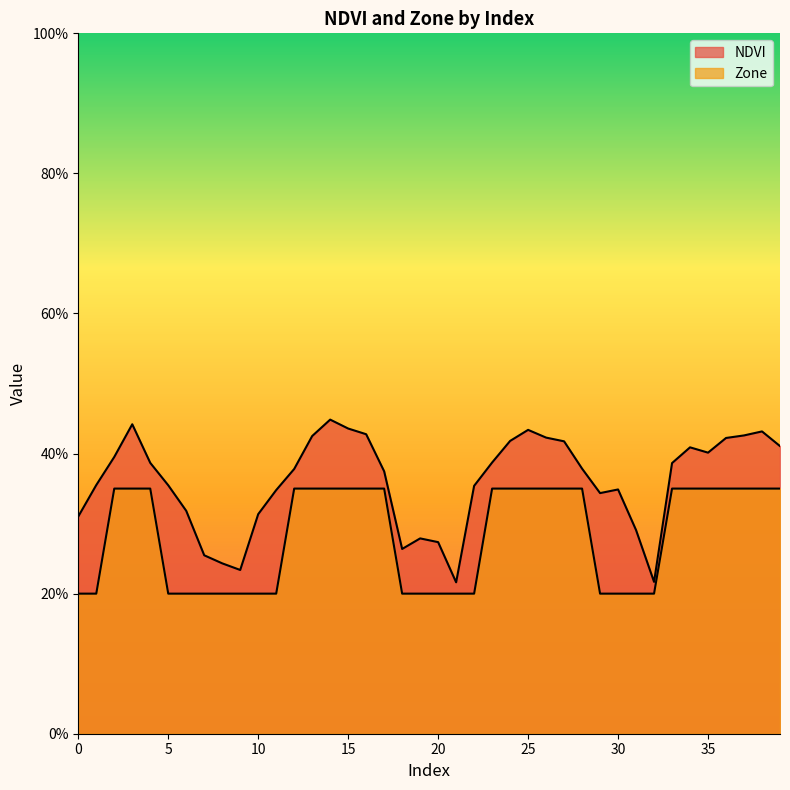

The value of Zone at 31 is 0.2. True or false?

True